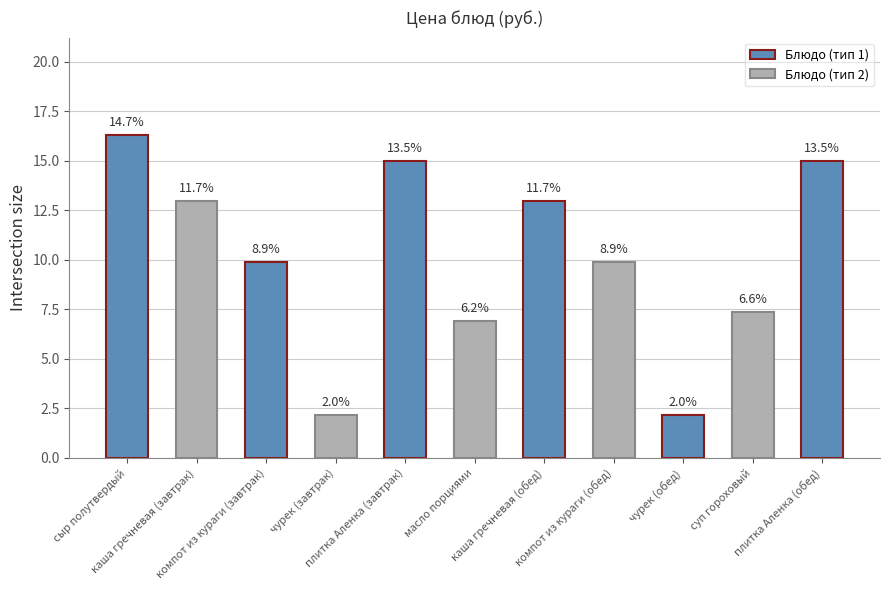

Are the bars horizontal?

No